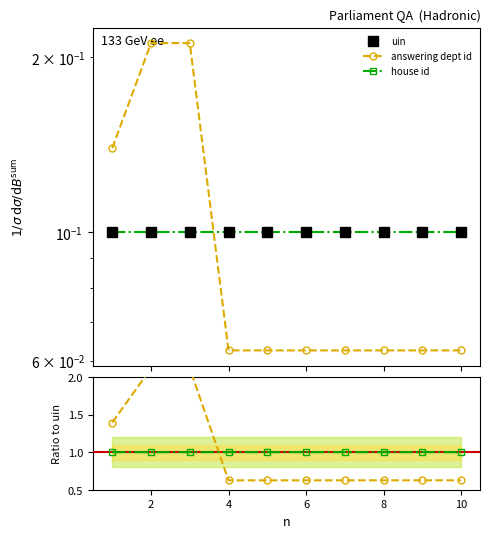

True or false: answering dept id has more than 0 points higher than both neighbors.

True